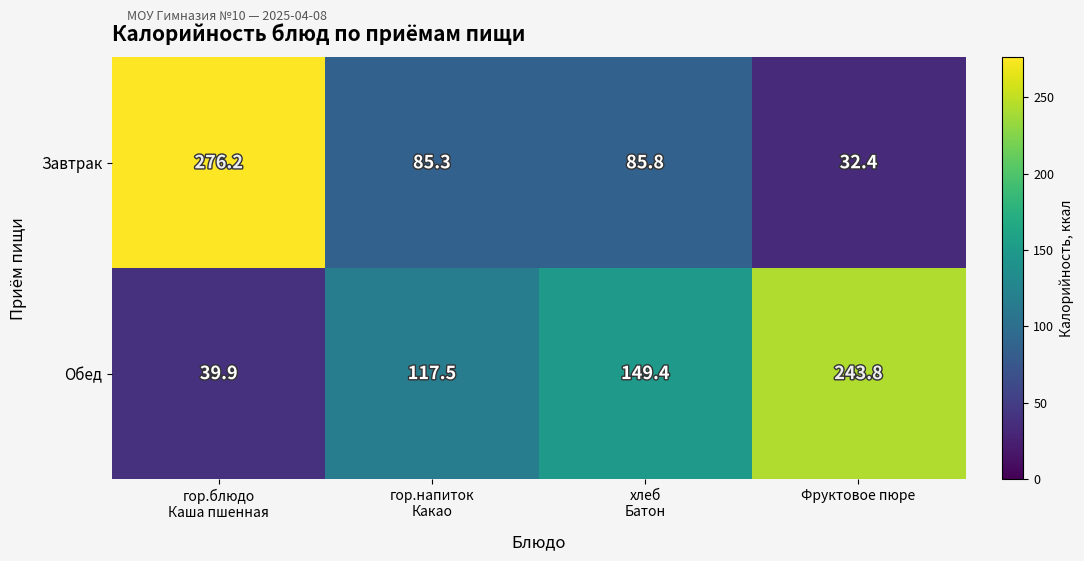

At which category is the sum across all series the highest?

гор.блюдо
Каша пшенная